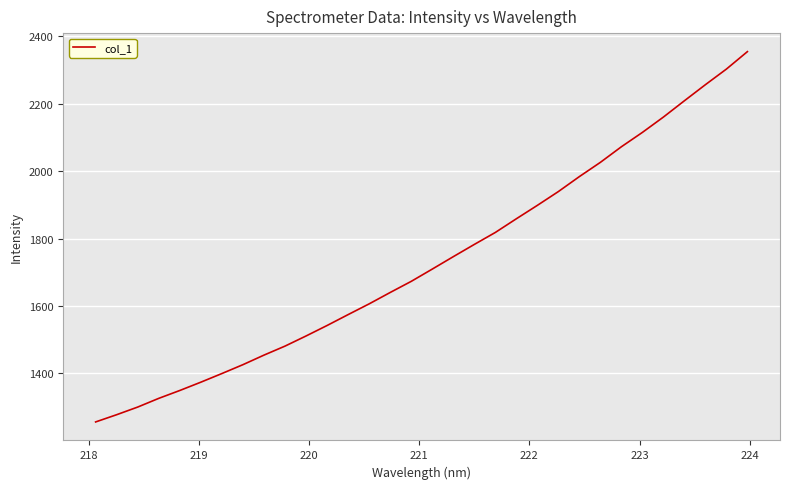

What is the difference between the maximum and minimum values?

1098.6